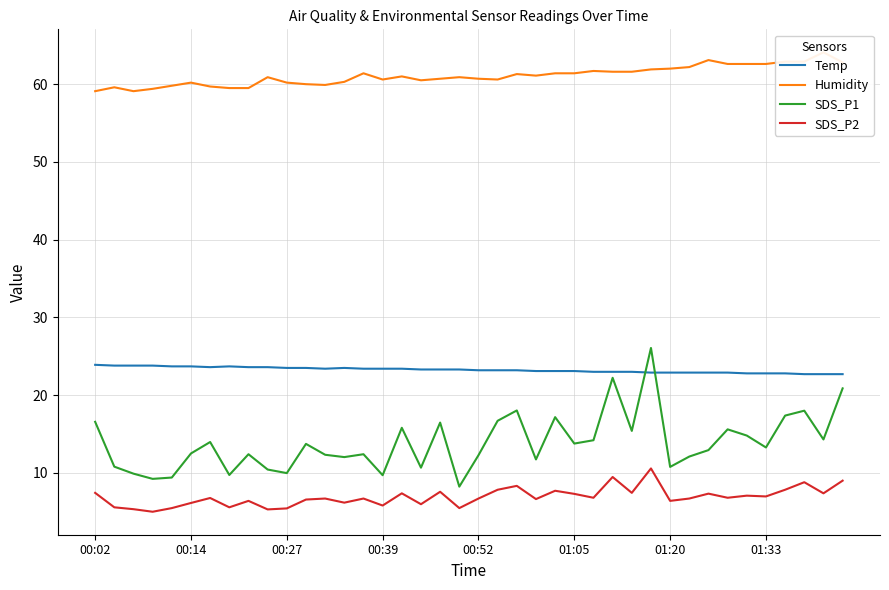

What is the sum of all Humidity values?

2443.4